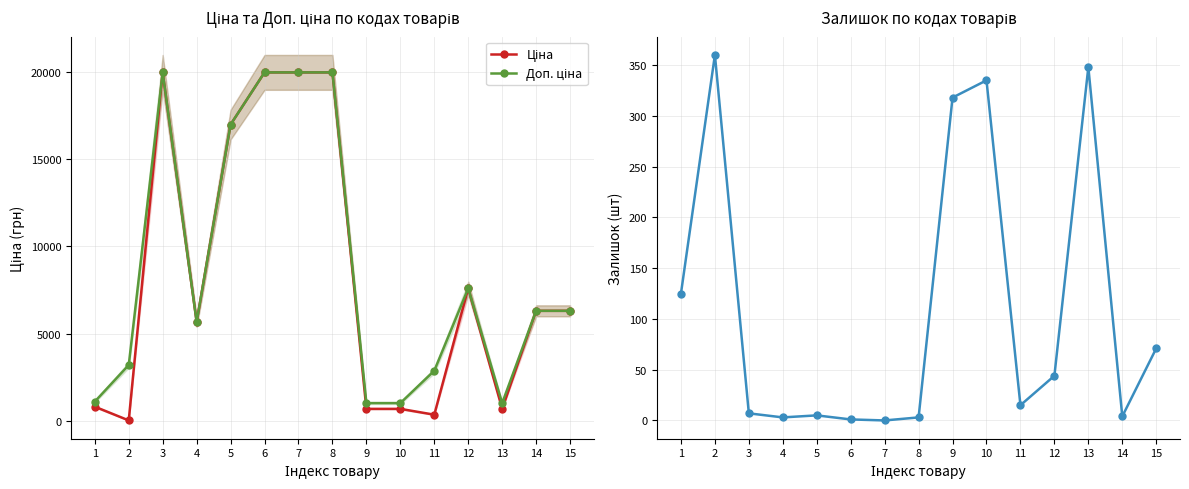

Is this an area chart (filled region under the line)?

No